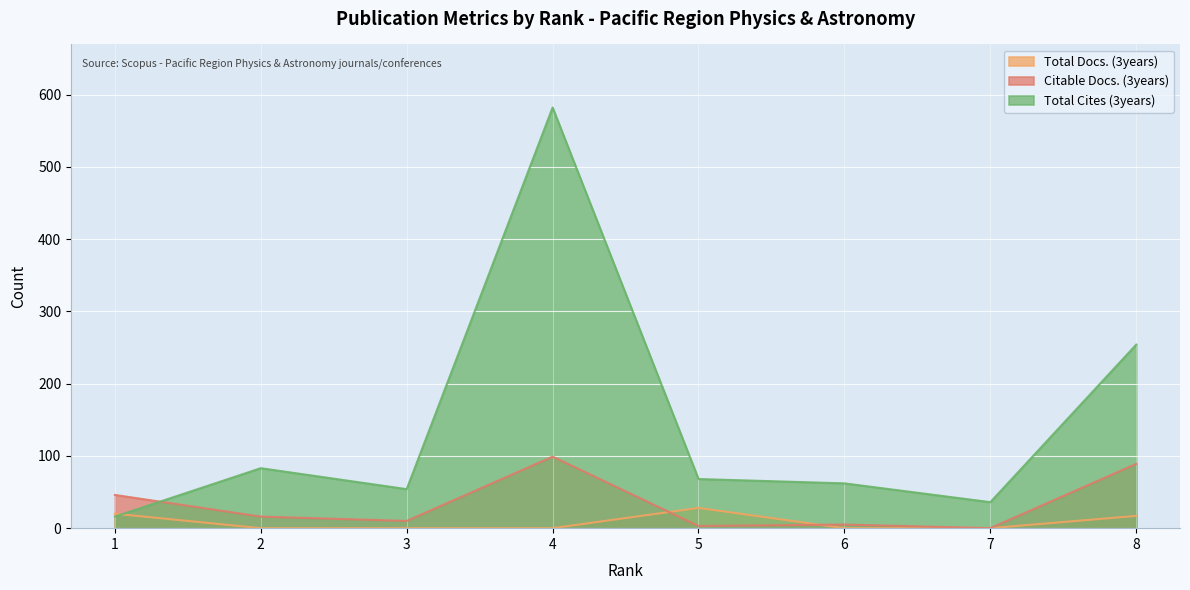

What are all the series names shown in the legend?

Total Docs. (3years), Citable Docs. (3years), Total Cites (3years)